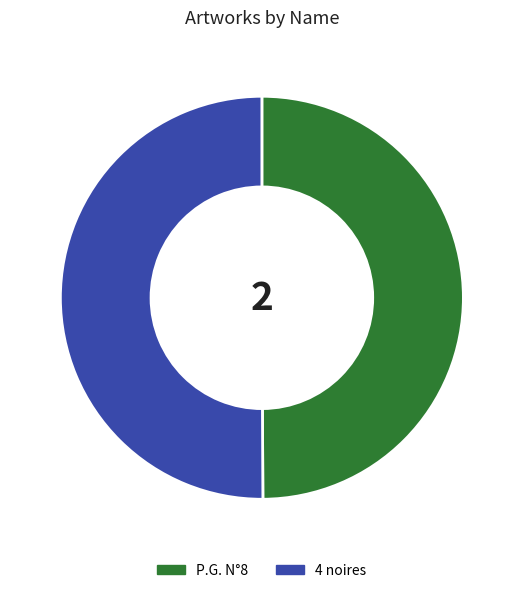

Is the sum of P.G. N°8 and 4 noires greater than half?

Yes